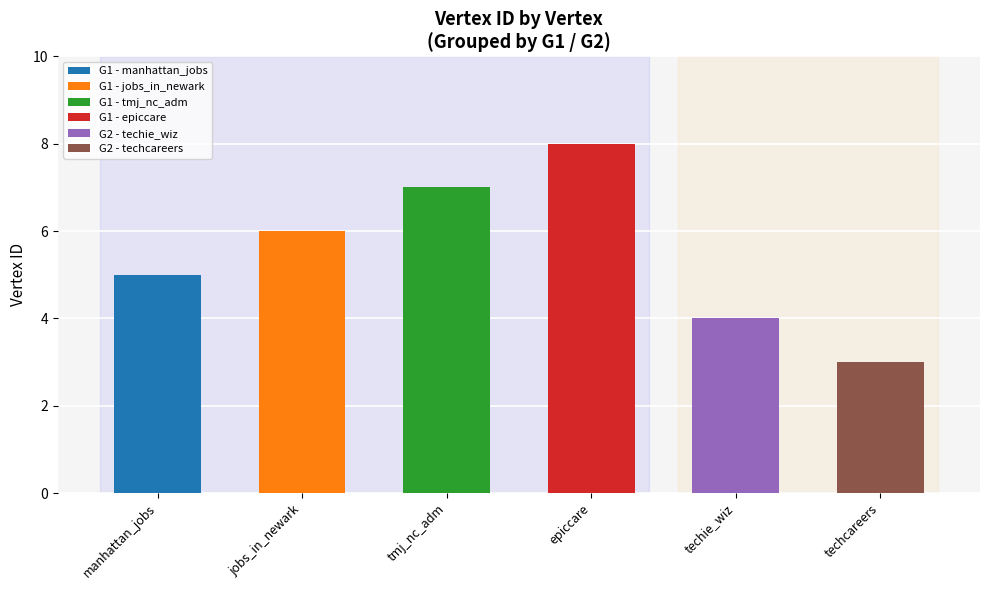

Is it true that the value at techie_wiz is 5?

False